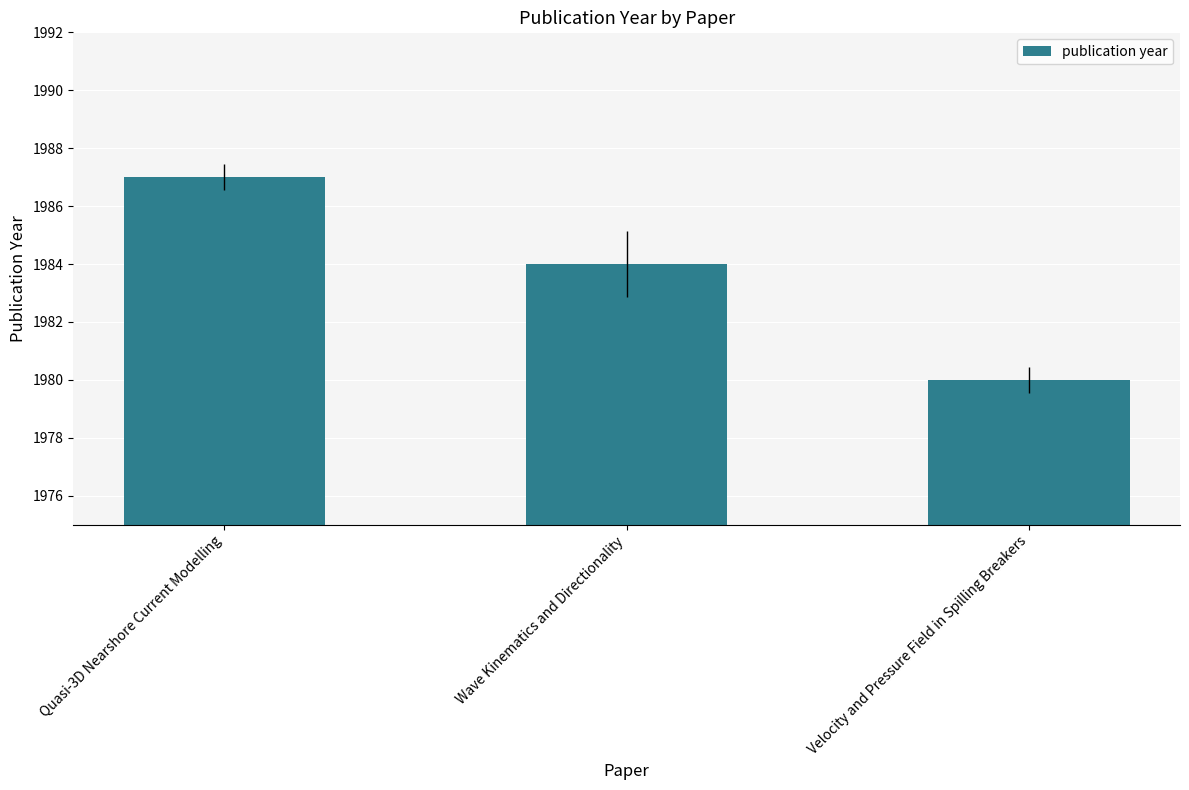

List the labels in order of value, largest first.

Quasi-3D Nearshore Current Modelling, Wave Kinematics and Directionality, Velocity and Pressure Field in Spilling Breakers